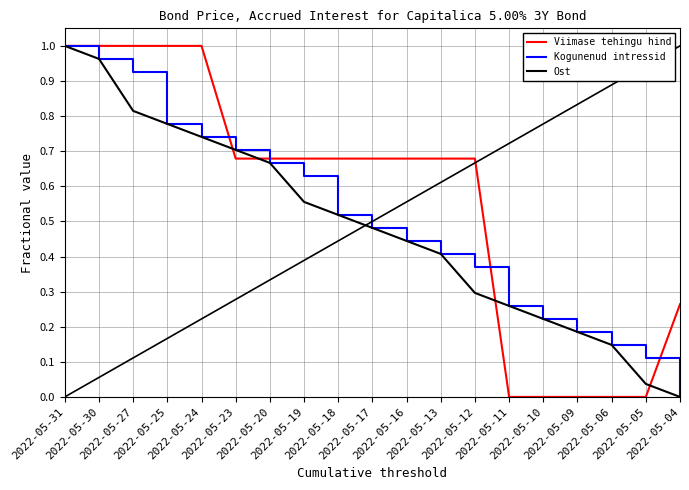

Which series has the largest total across all categories?

Viimase tehingu hind